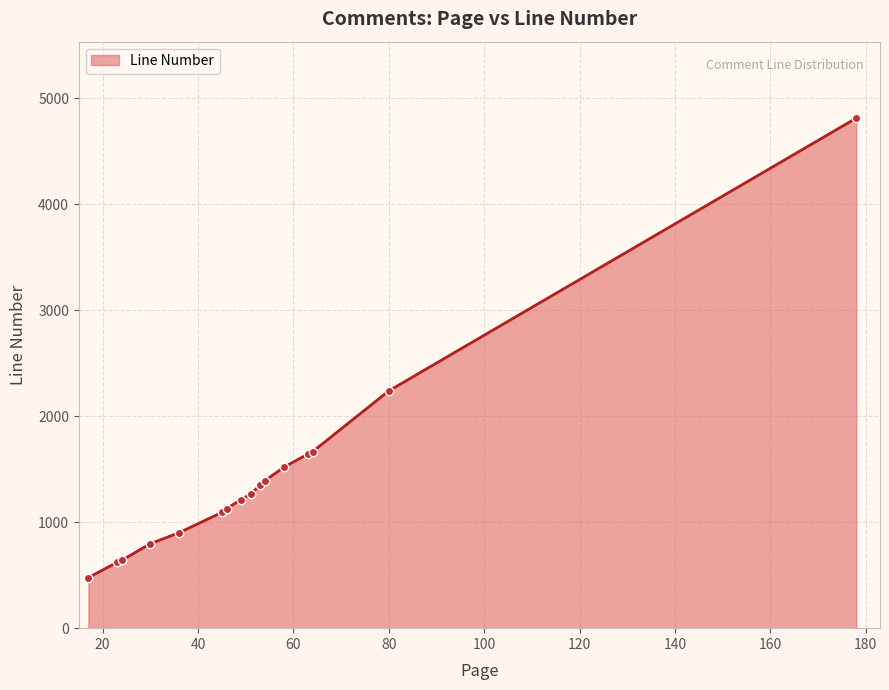

How many lines are shown in the chart?

1